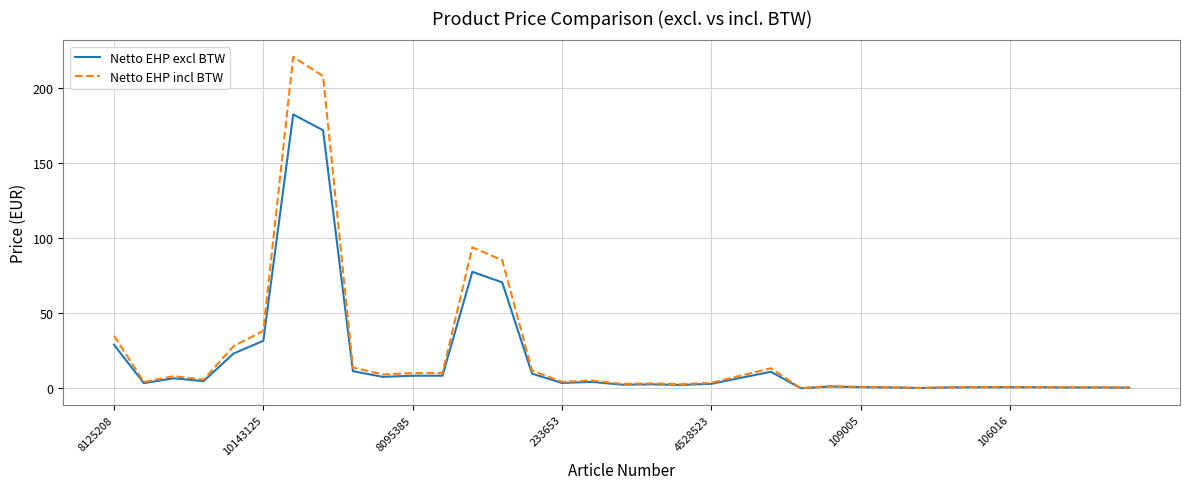

What is the maximum value shown in the chart?

220.4